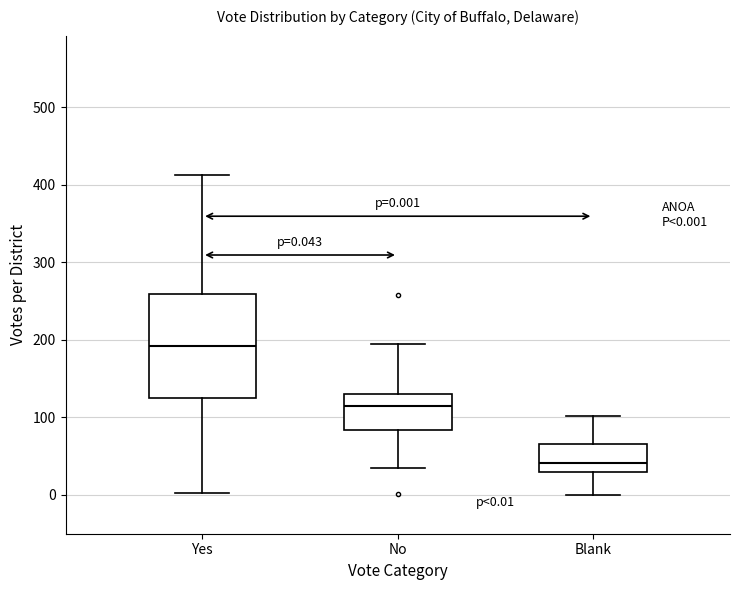

Which box's median line is the highest?

Yes